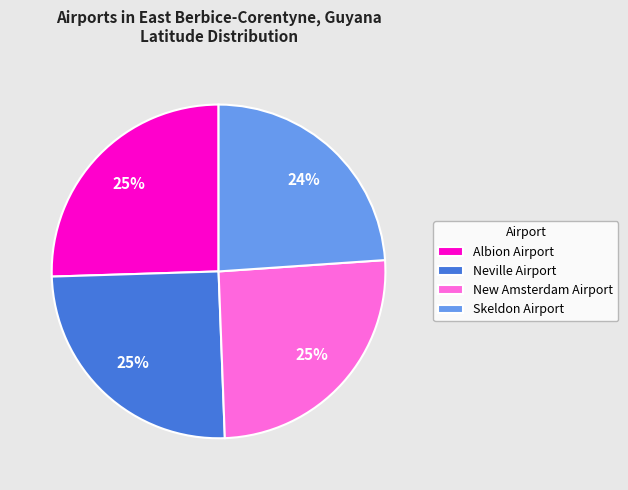

Which category has the smallest portion of the pie?

Skeldon Airport